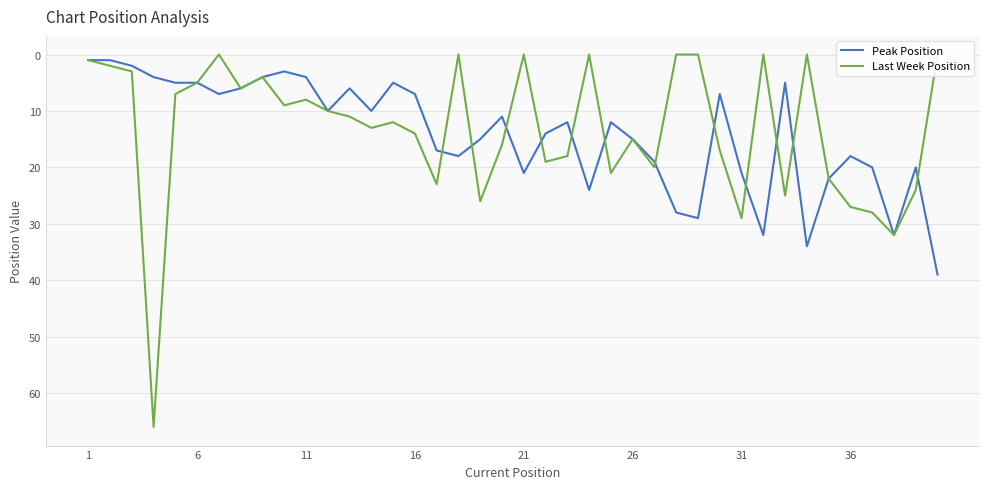

How many intersections are there between Last Week Position and Peak Position?

12